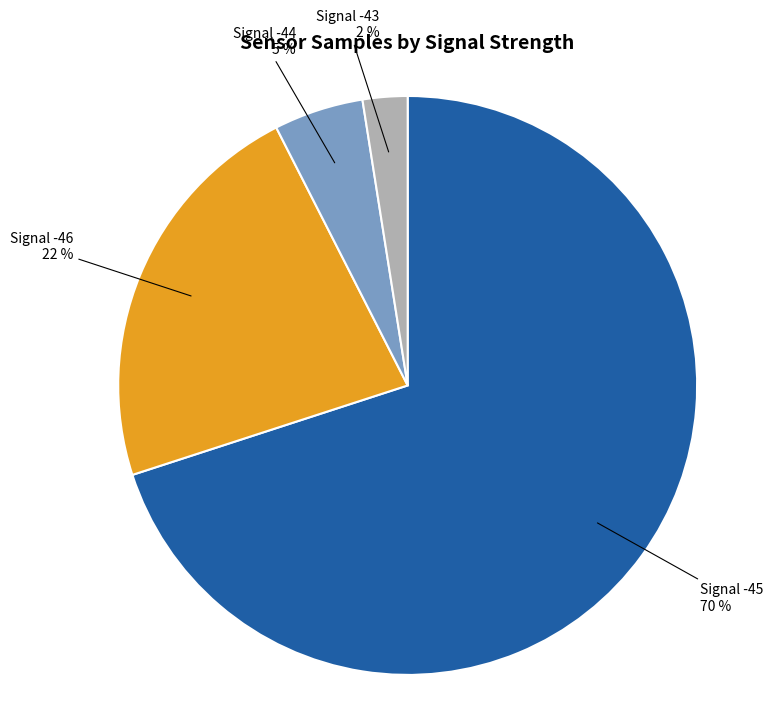

Is there a majority slice in this chart?

Yes